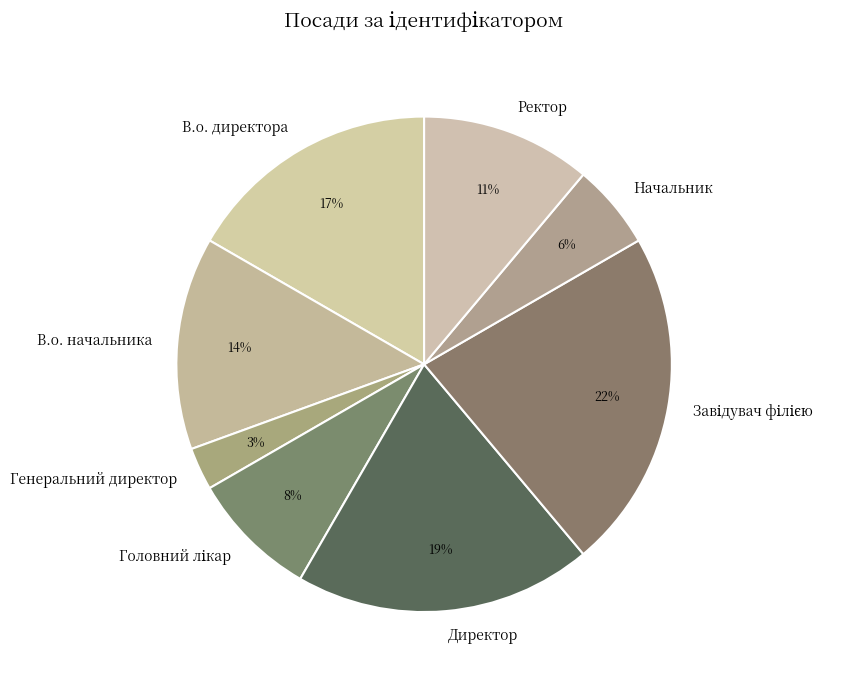

To the nearest percent, what is the average slice percentage?

12%